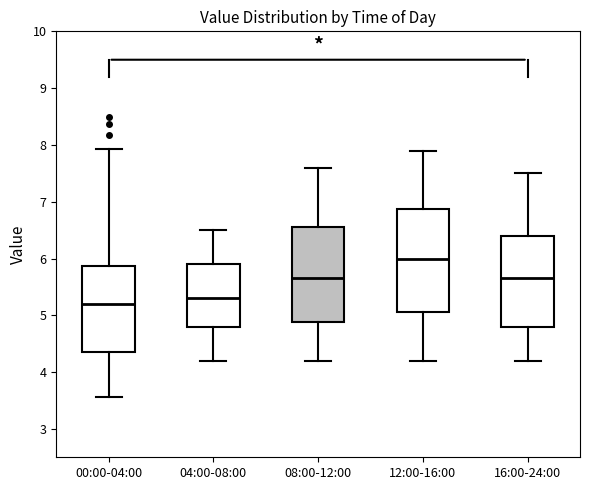

Which box is the tallest, from its lower edge to its upper edge?

12:00-16:00